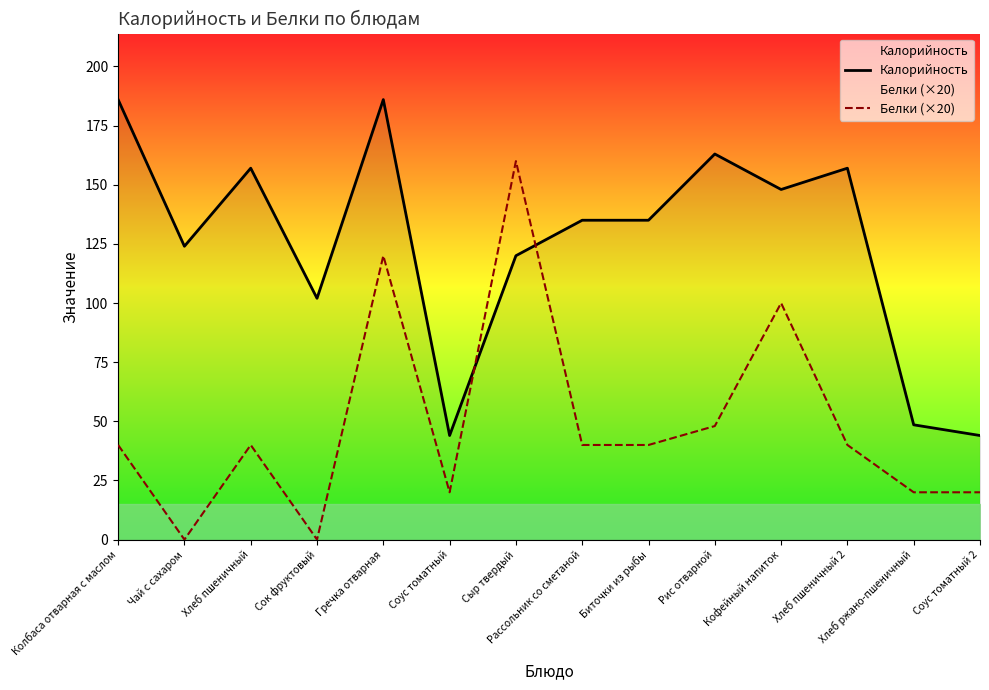

How many interior local valleys does the Калорийность series have?

4